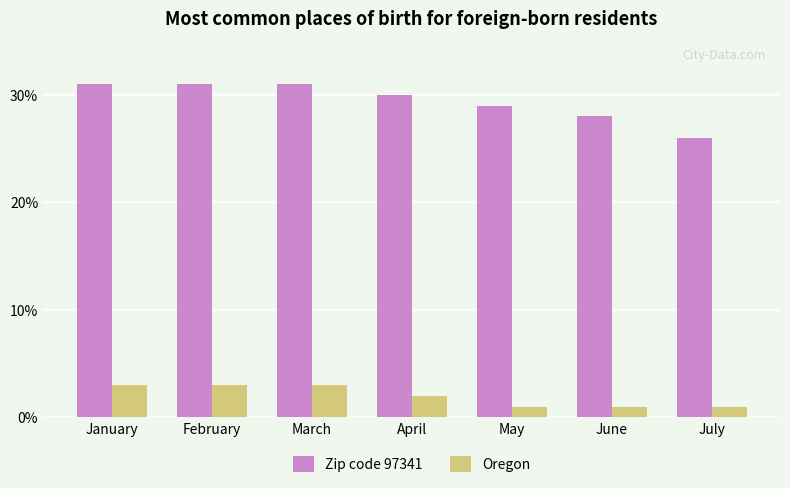

What is the sum of all Oregon values?

14